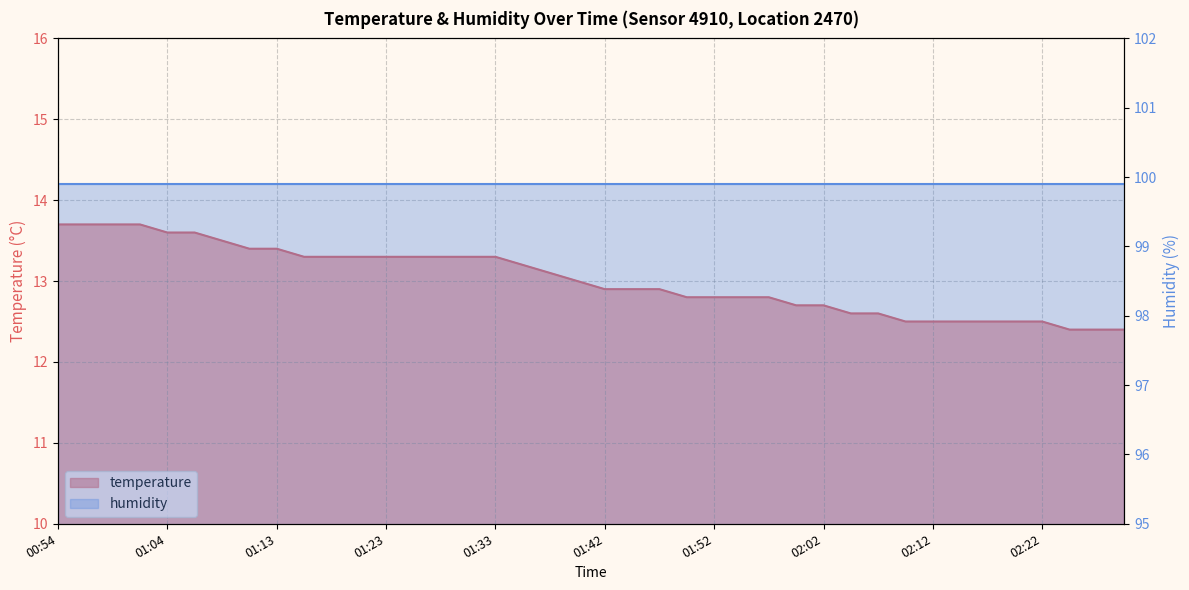

Rank the categories by value from highest to lowest.

00:54, 00:56, 00:59, 01:01, 01:04, 01:06, 01:08, 01:11, 01:13, 01:16, 01:18, 01:21, 01:23, 01:25, 01:28, 01:30, 01:33, 01:35, 01:38, 01:40, 01:42, 01:45, 01:47, 01:50, 01:52, 01:55, 01:57, 02:00, 02:02, 02:04, 02:07, 02:09, 02:12, 02:14, 02:17, 02:19, 02:22, 02:24, 02:26, 02:29